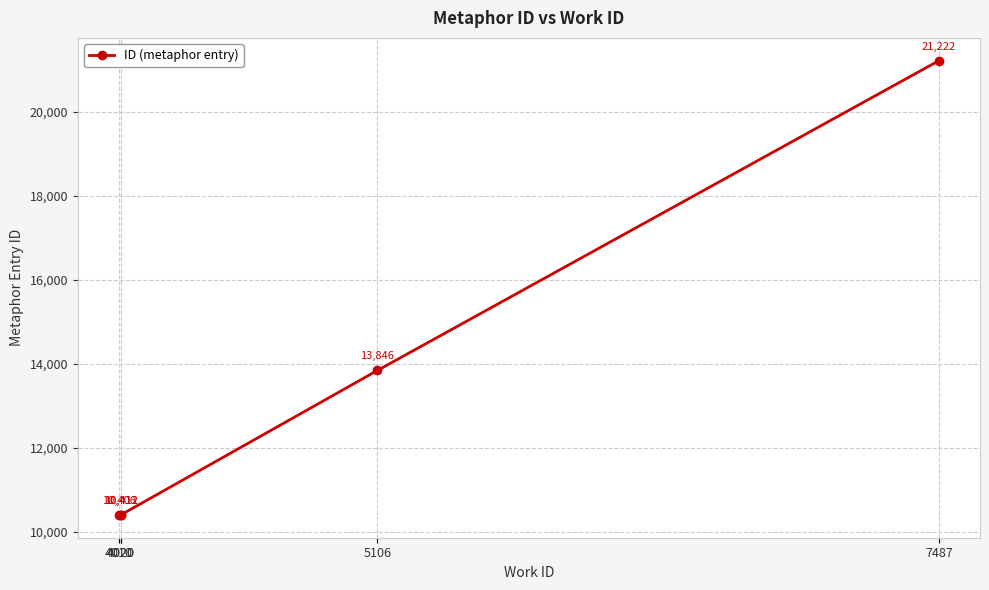

Between 4020 and 7487, which is larger?

7487